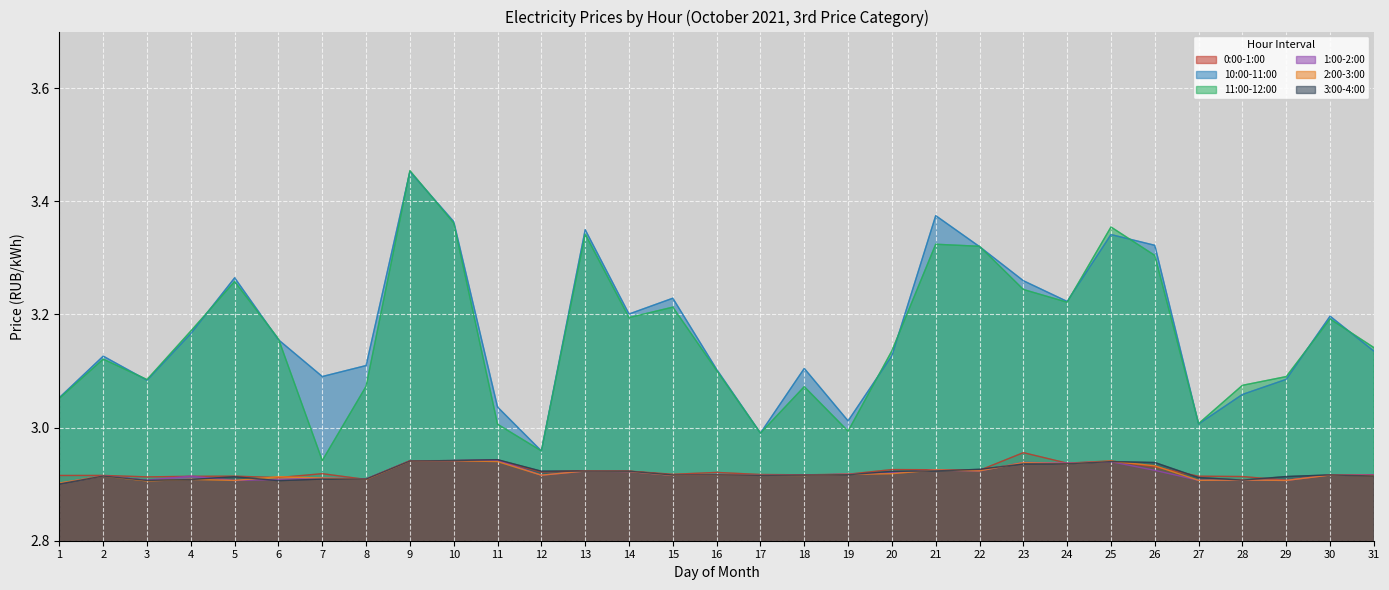

Rank the categories by 2:00-3:00 value from lowest to highest.

1, 3, 29, 5, 27, 28, 4, 8, 7, 6, 2, 31, 18, 15, 17, 12, 30, 16, 19, 20, 14, 13, 22, 21, 26, 24, 23, 11, 25, 9, 10